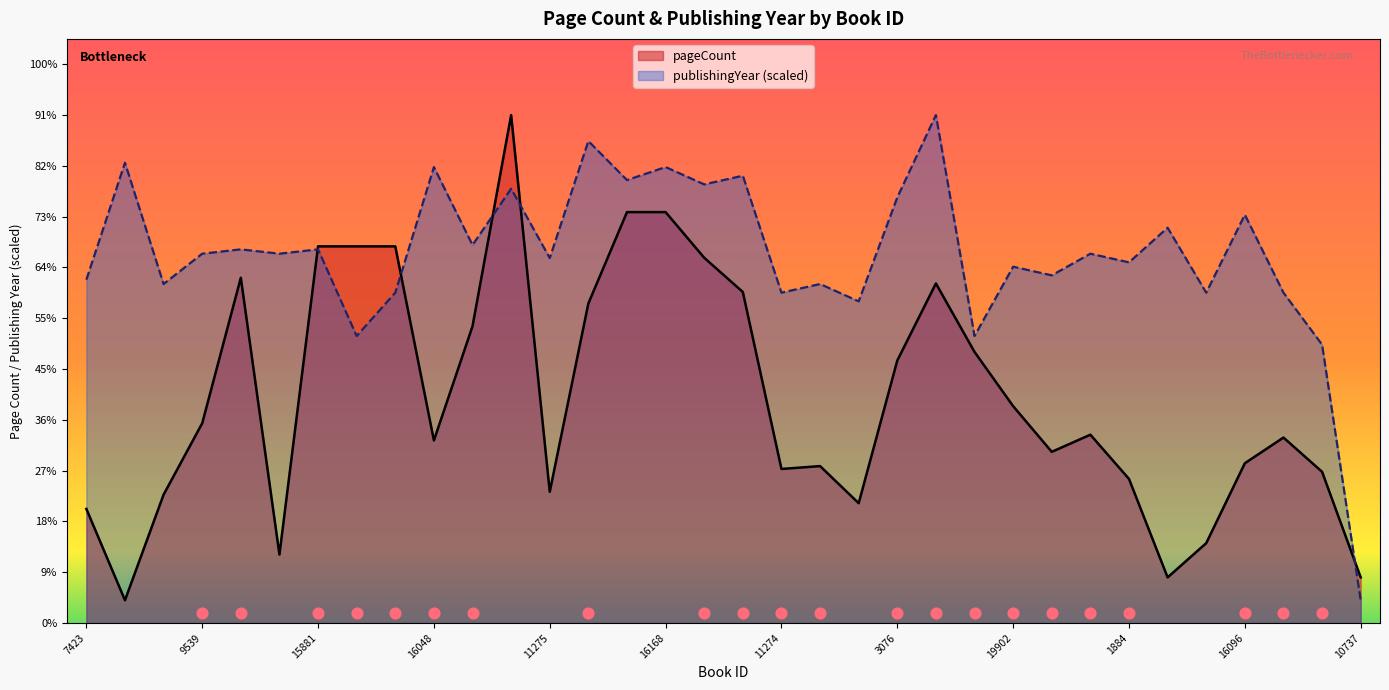

Which series has the largest total across all categories?

publishingYear